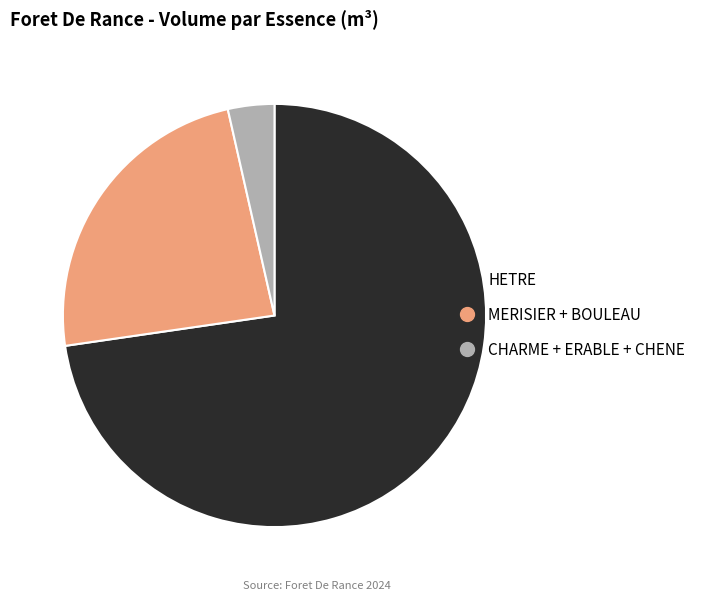

Is there a majority slice in this chart?

Yes